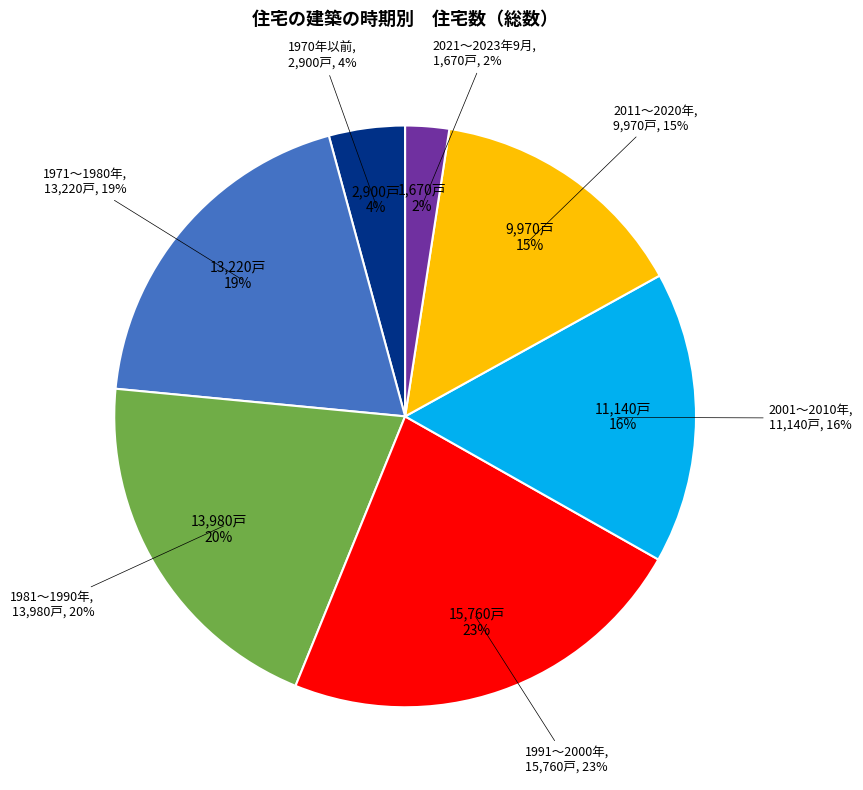

Does 1991～2000年 represent more than half of the total?

No